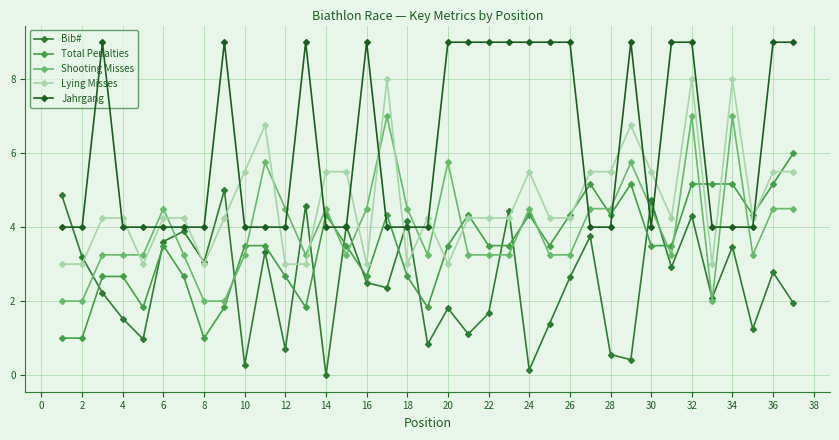

What is the difference between the maximum and minimum values in the Bib# series?

5.0